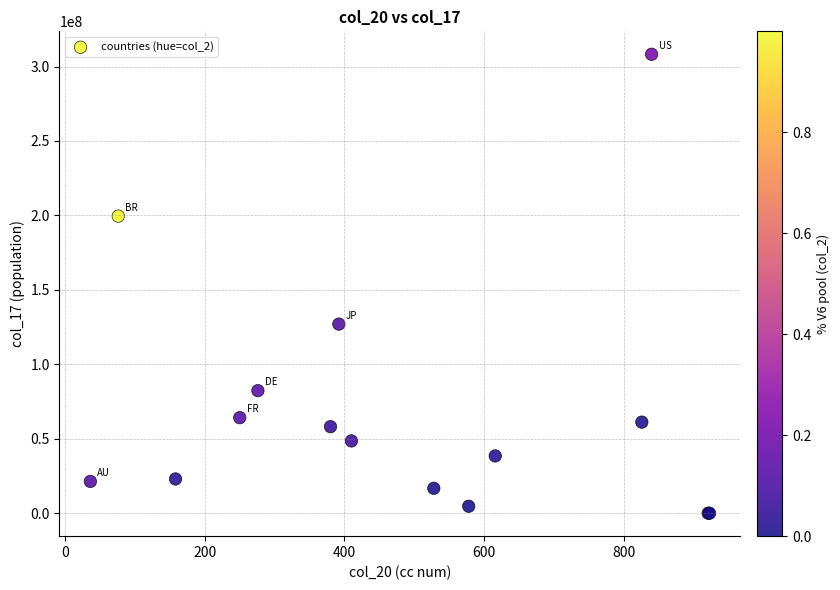

What Y value in the scatter plot is closest to 154113340?

126997314